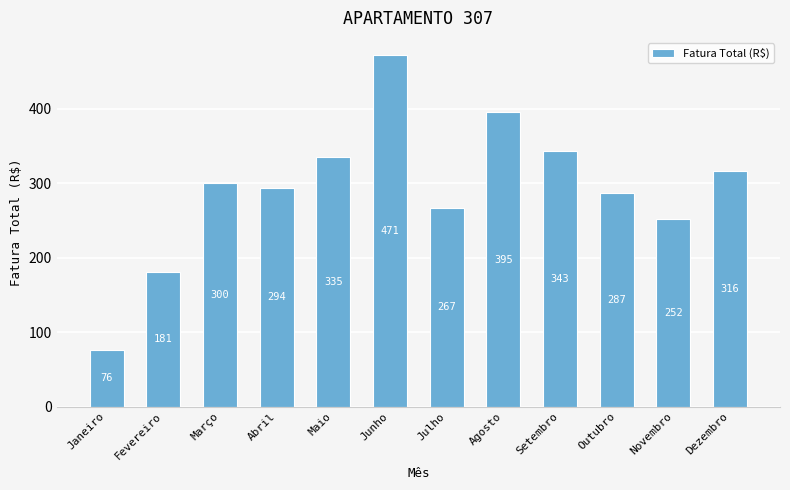

Rank the categories by value from lowest to highest.

Janeiro, Fevereiro, Novembro, Julho, Outubro, Abril, Março, Dezembro, Maio, Setembro, Agosto, Junho